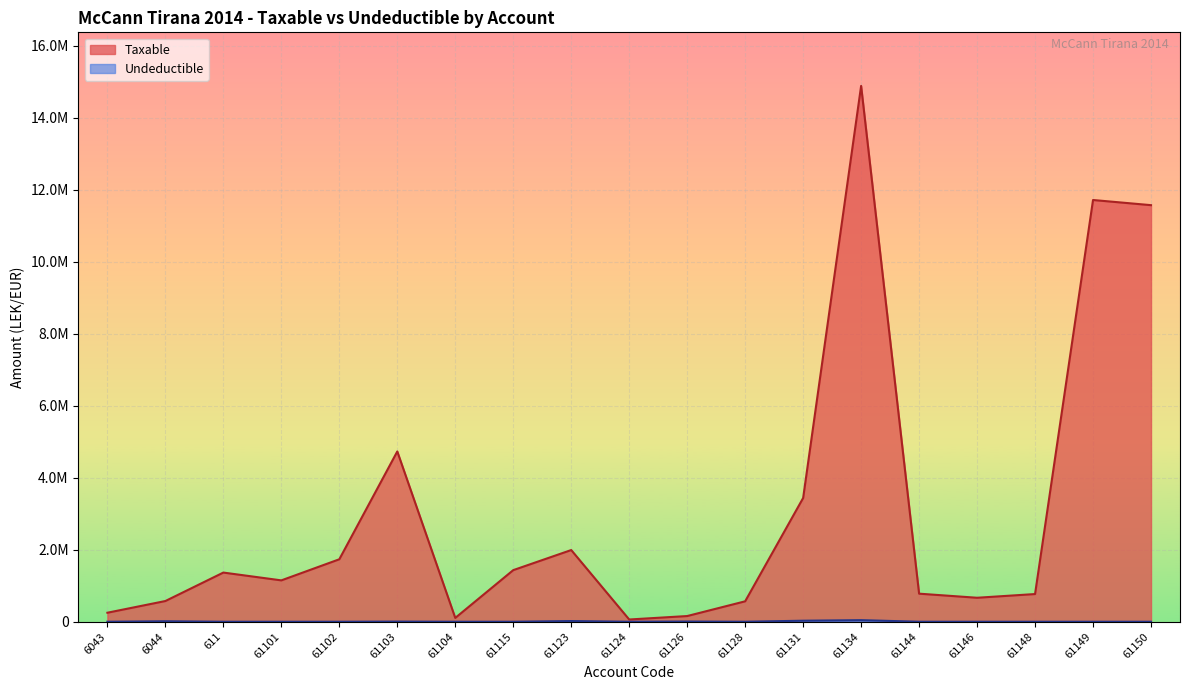

Reading left to right, what are all the values shown in this chart?

Taxable: 6043=250227.1	6044=575296.9	611=1366068.5	61101=1149043.7	61102=1735151.5	61103=4731146.9	61104=105900.0	61115=1433753.2	61123=1991862.2	61124=61813.2	61126=157990.0	61128=567460.5	61131=3437988.5	61134=14887859.8	61144=779642.1	61146=666085.5	61148=769080.9	61149=11717876.6	61150=11574631.1
Undeductible: 6043=0.0	6044=12822.0	611=0.0	61101=0.0	61102=0.0	61103=3920.0	61104=0.0	61115=250.0	61123=18500.0	61124=0.0	61126=5100.0	61128=0.0	61131=28000.0	61134=43299.0	61144=0.0	61146=0.0	61148=0.0	61149=0.0	61150=0.0